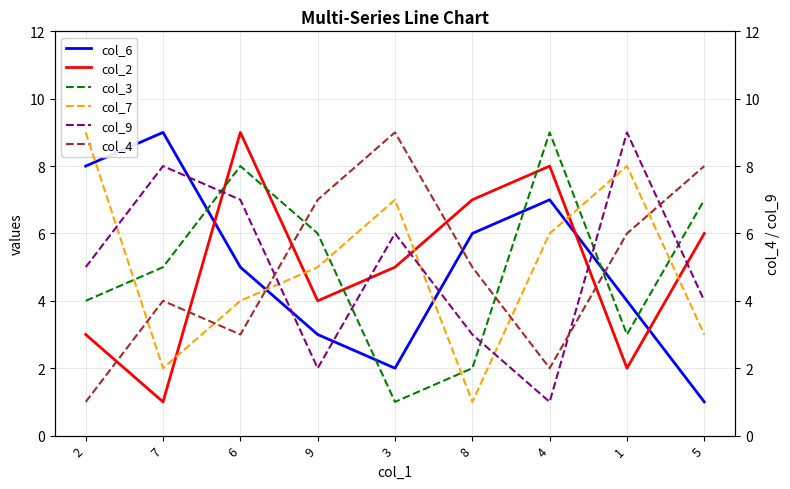

Where does the col_7 series first go above 5?

2